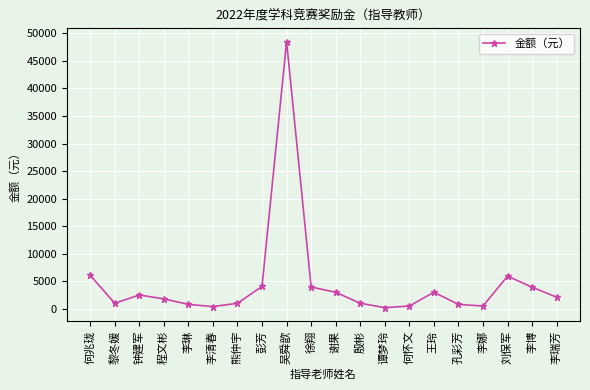

At which category does the chart reach its peak across all series?

吴舜歆